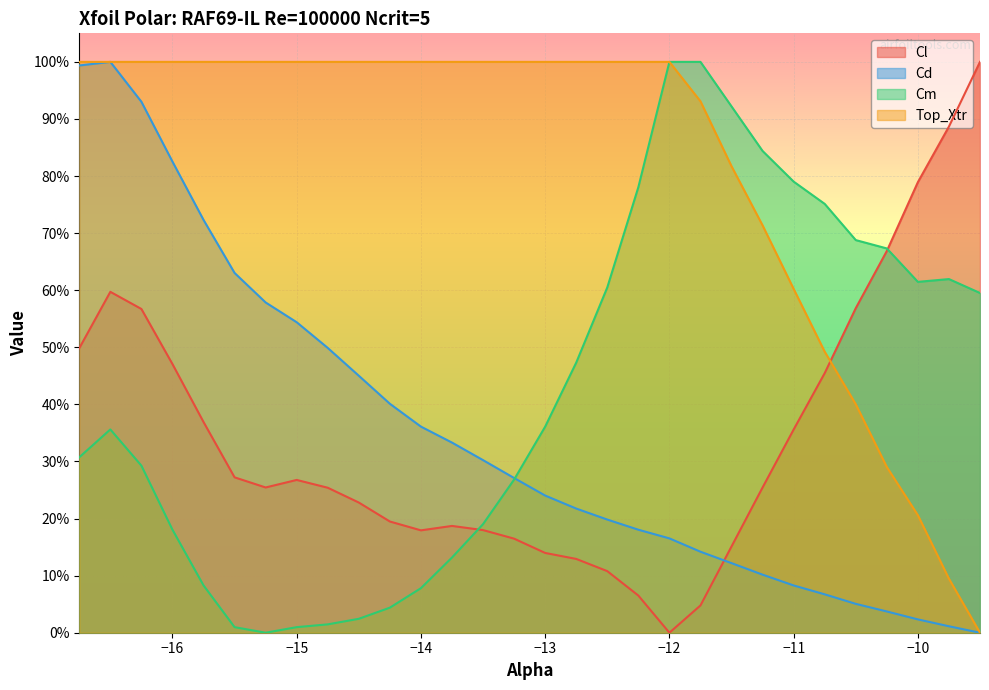

Where is Cd nearest to the value 0?

-9.5